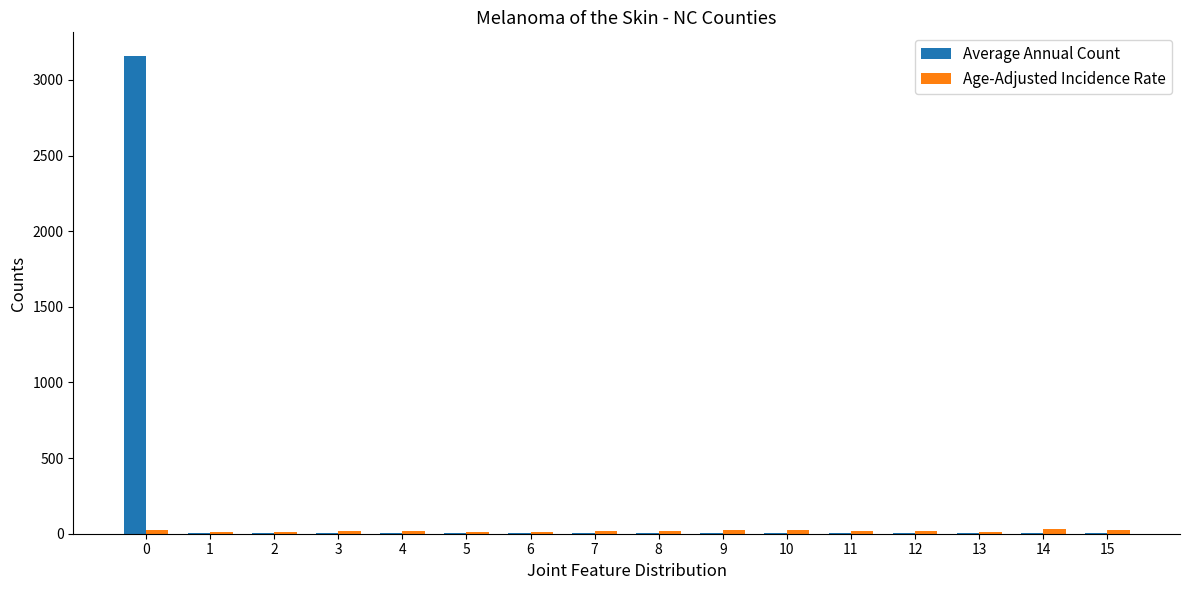

What is the greatest value displayed?

3157.0